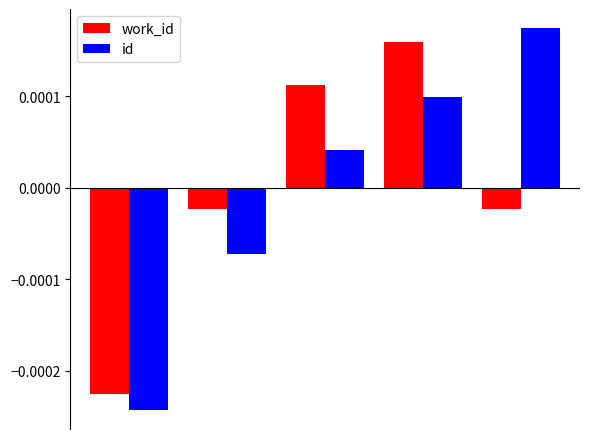

How many values in id are below zero?

2